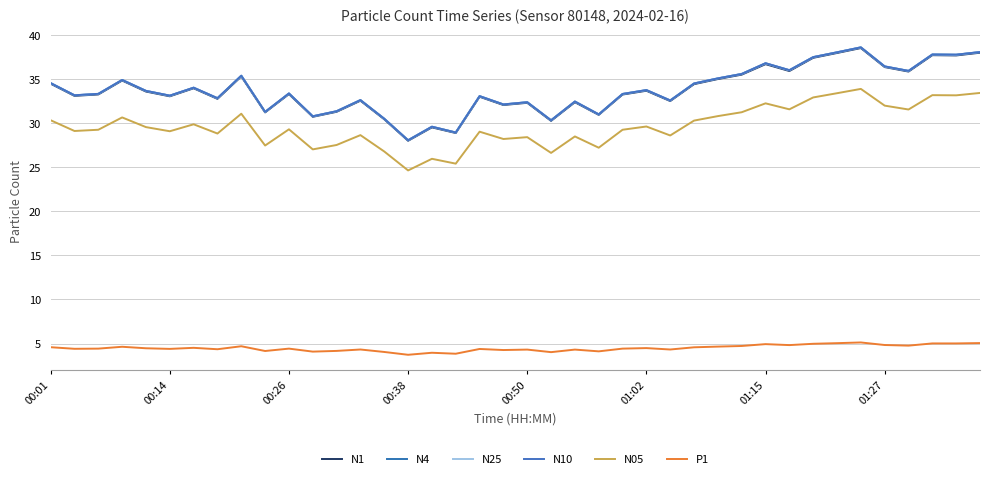

Does the chart display data point markers on the line(s)?

No